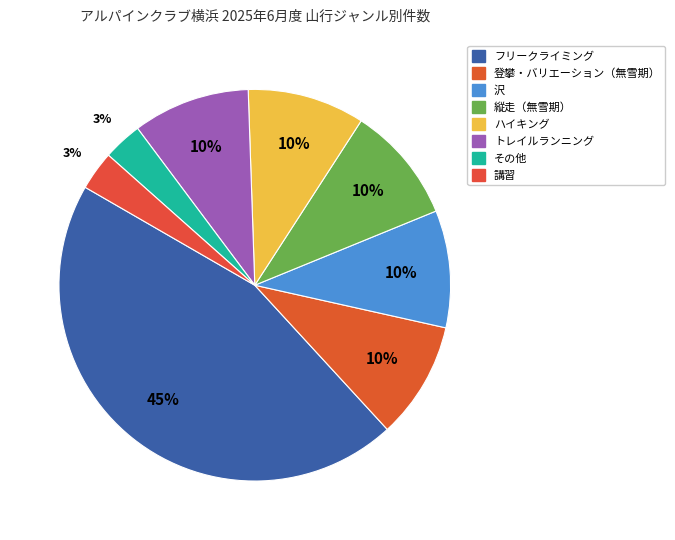

To the nearest percent, what is the difference between the フリークライミング and 登攀・バリエーション（無雪期） slice percentages?

35%